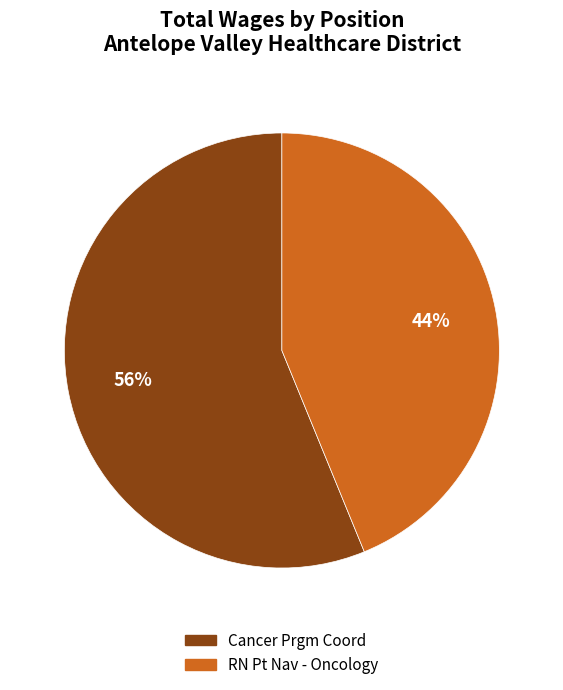

To the nearest percent, what is the difference between the largest and smallest slice percentages?

12%